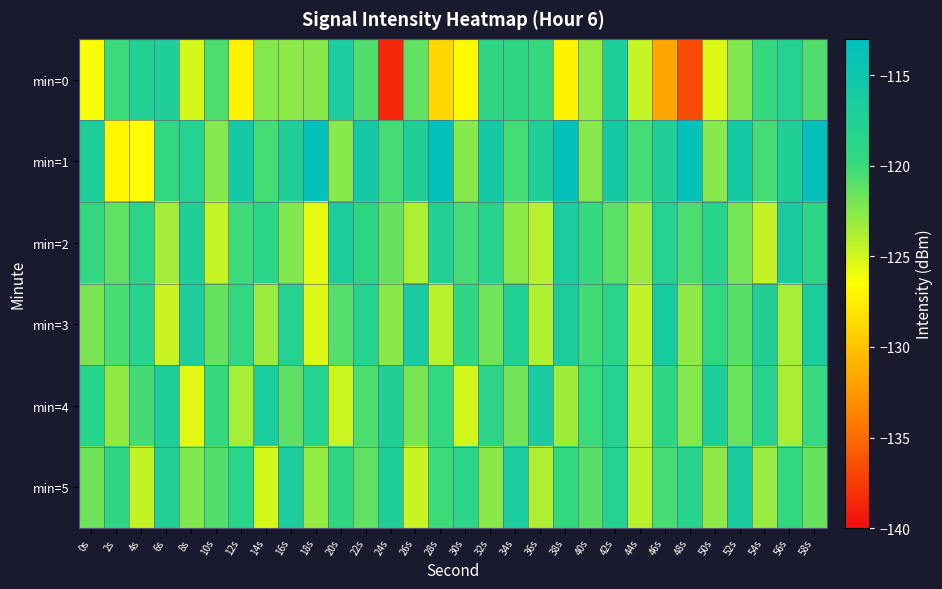

How many distinct data groups are displayed?

6